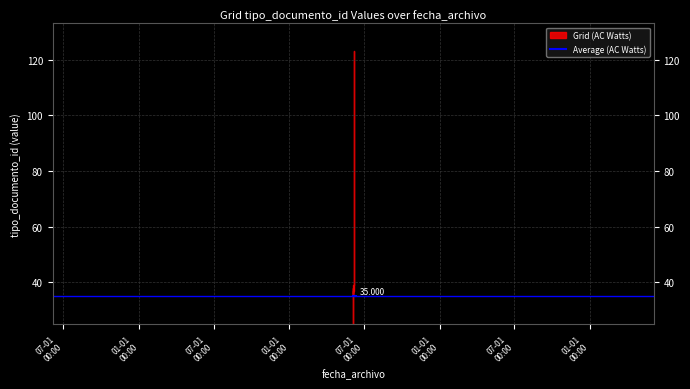

True or false: Grid (AC Watts) and Average (AC Watts) intersect in this chart.

False